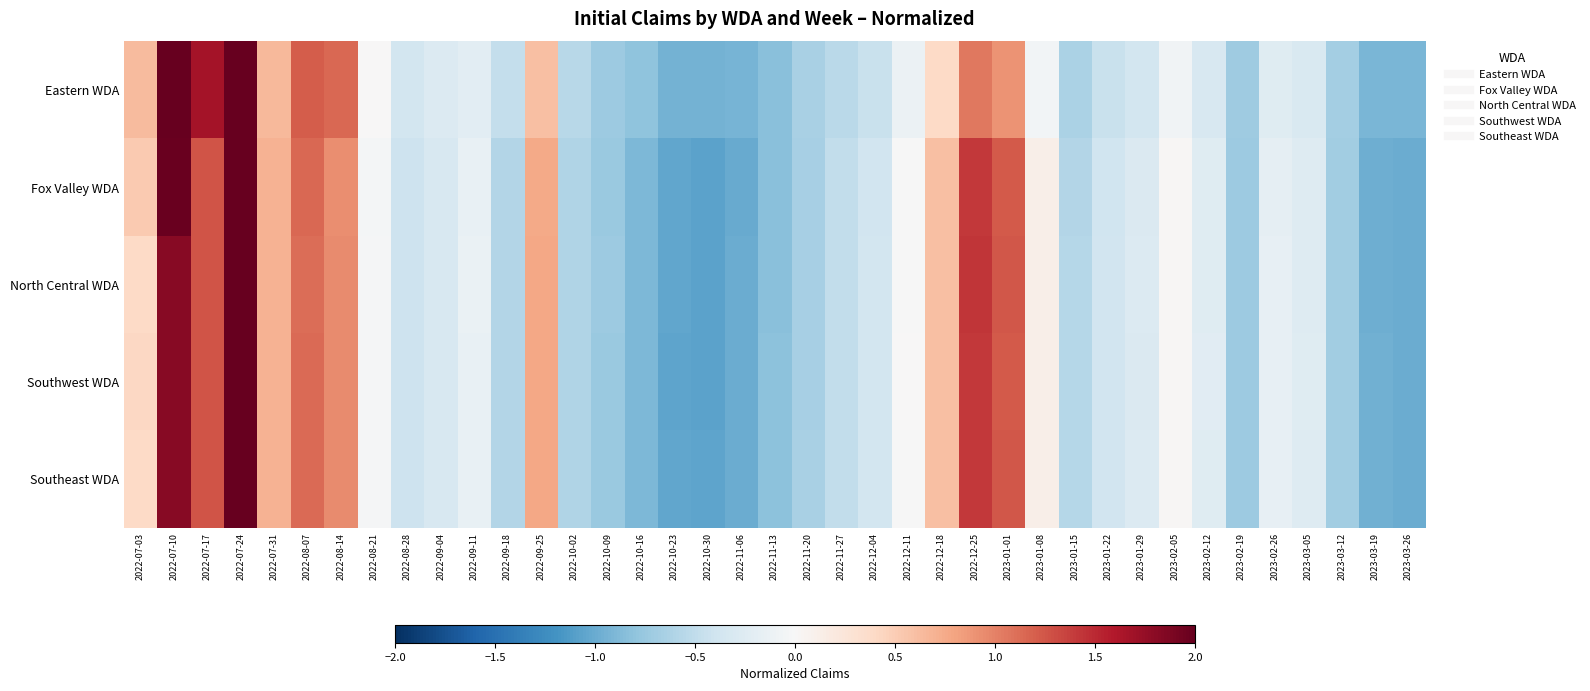

What is the difference between the highest and lowest values at 2023-03-05?

0.1